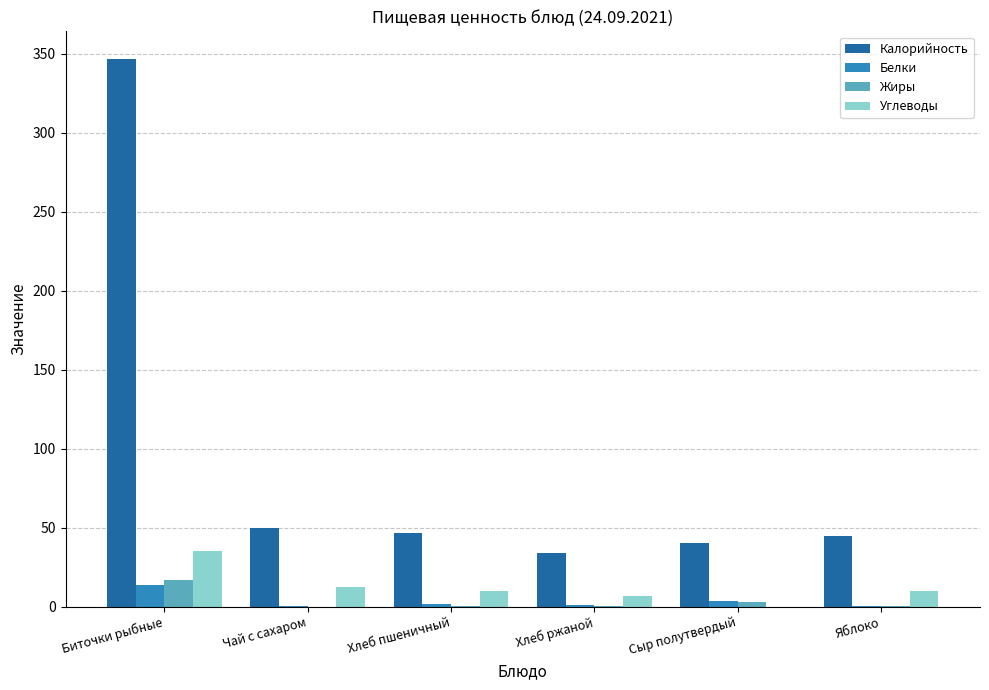

The Жиры series shows 0.0 at Чай с сахаром. True or false?

True